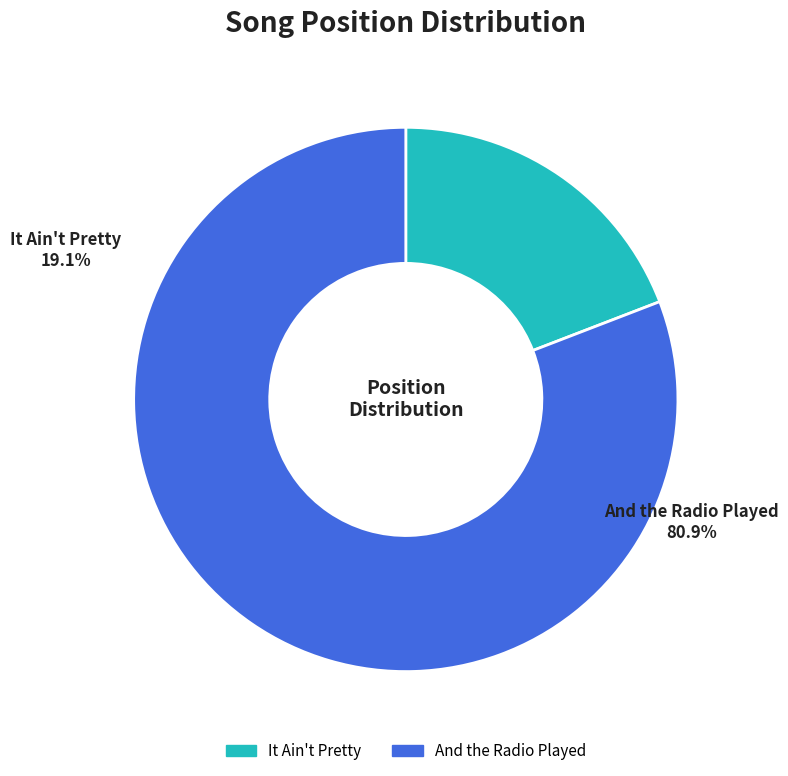

To the nearest percent, what is the average slice percentage?

50%